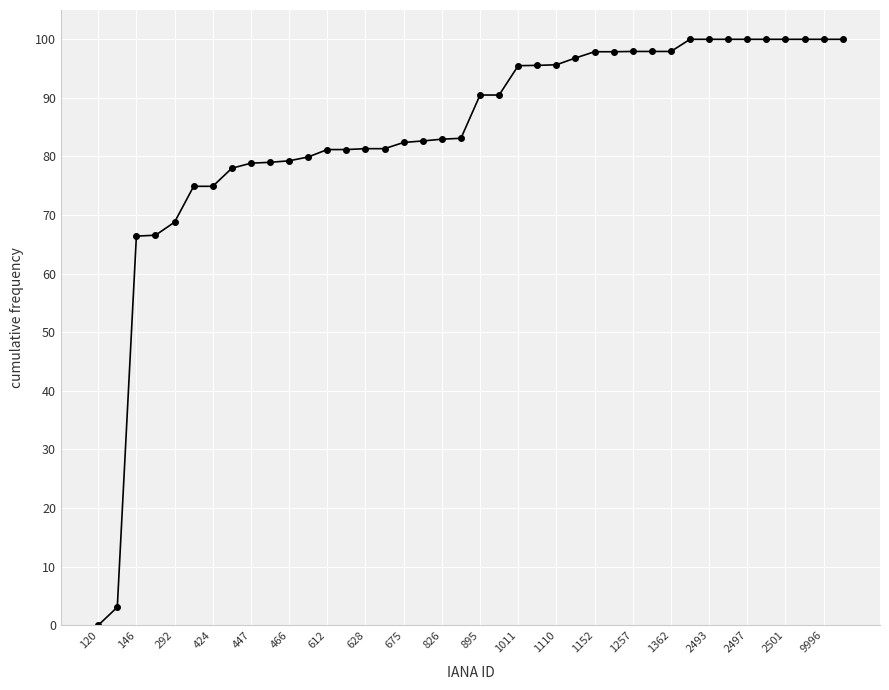

What is the sum of all values?

3359.9